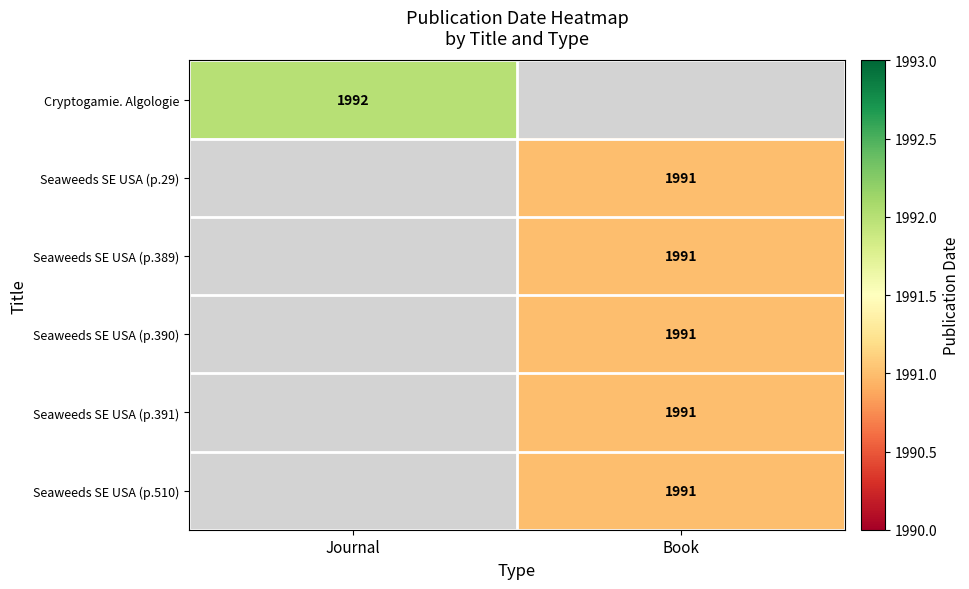

The value of Cryptogamie. Algologie at Journal is 3232. True or false?

False